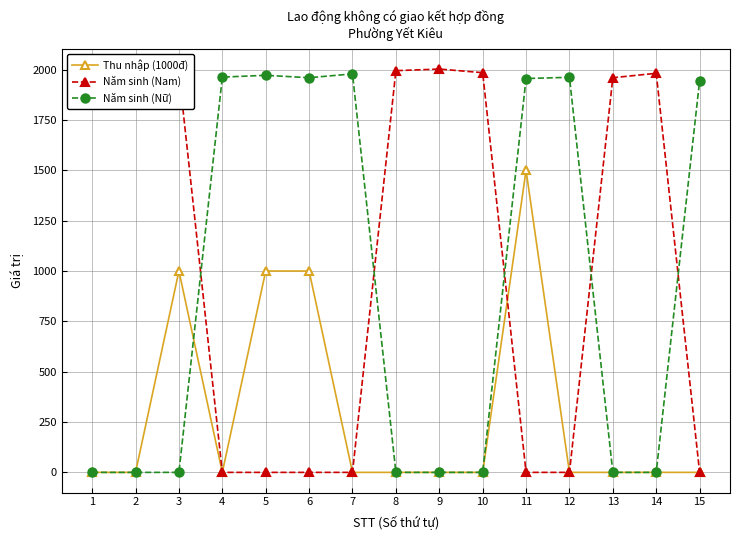

What is the difference between the maximum and minimum values in the Thu nhập (1000đ) series?

1500